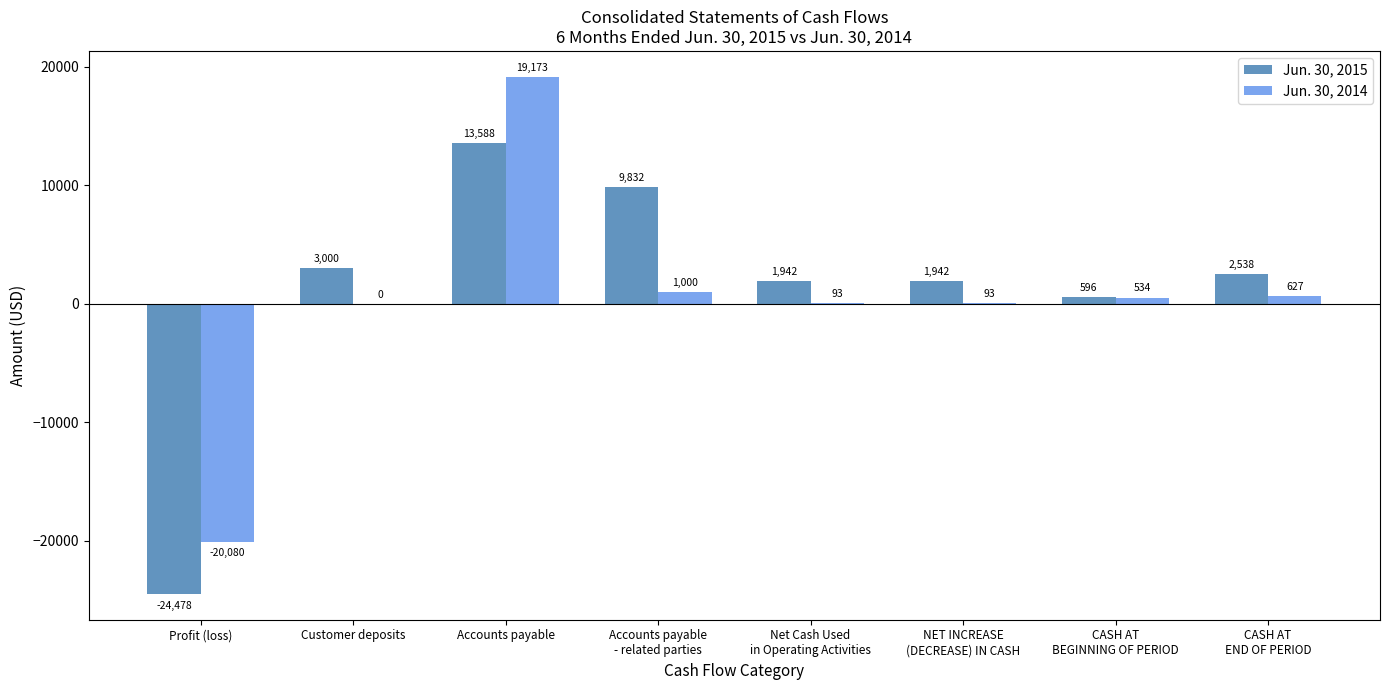

The value of Jun. 30, 2015 at Customer deposits is 1130. True or false?

False